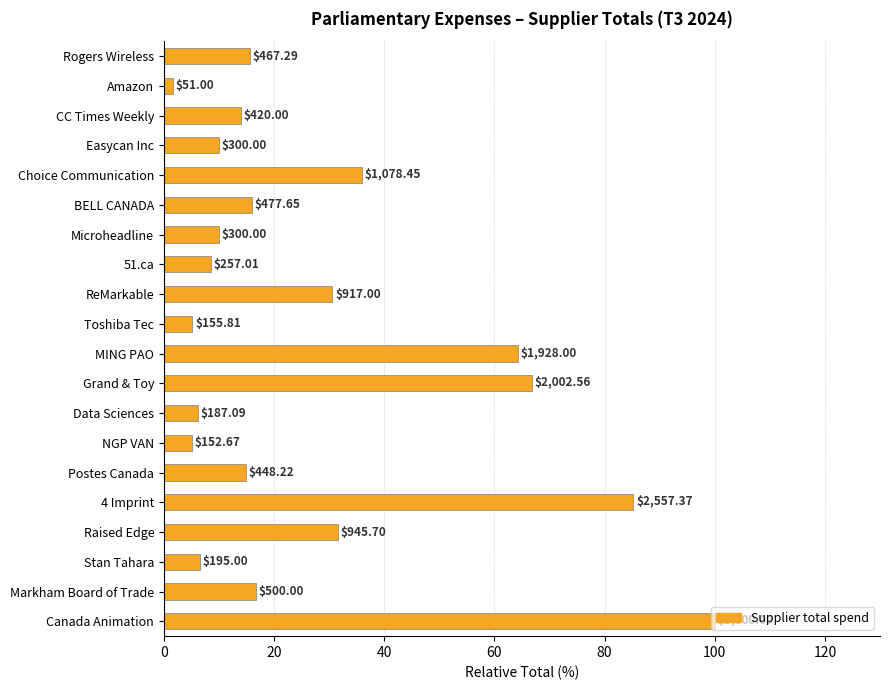

Does the chart contain any negative values?

No